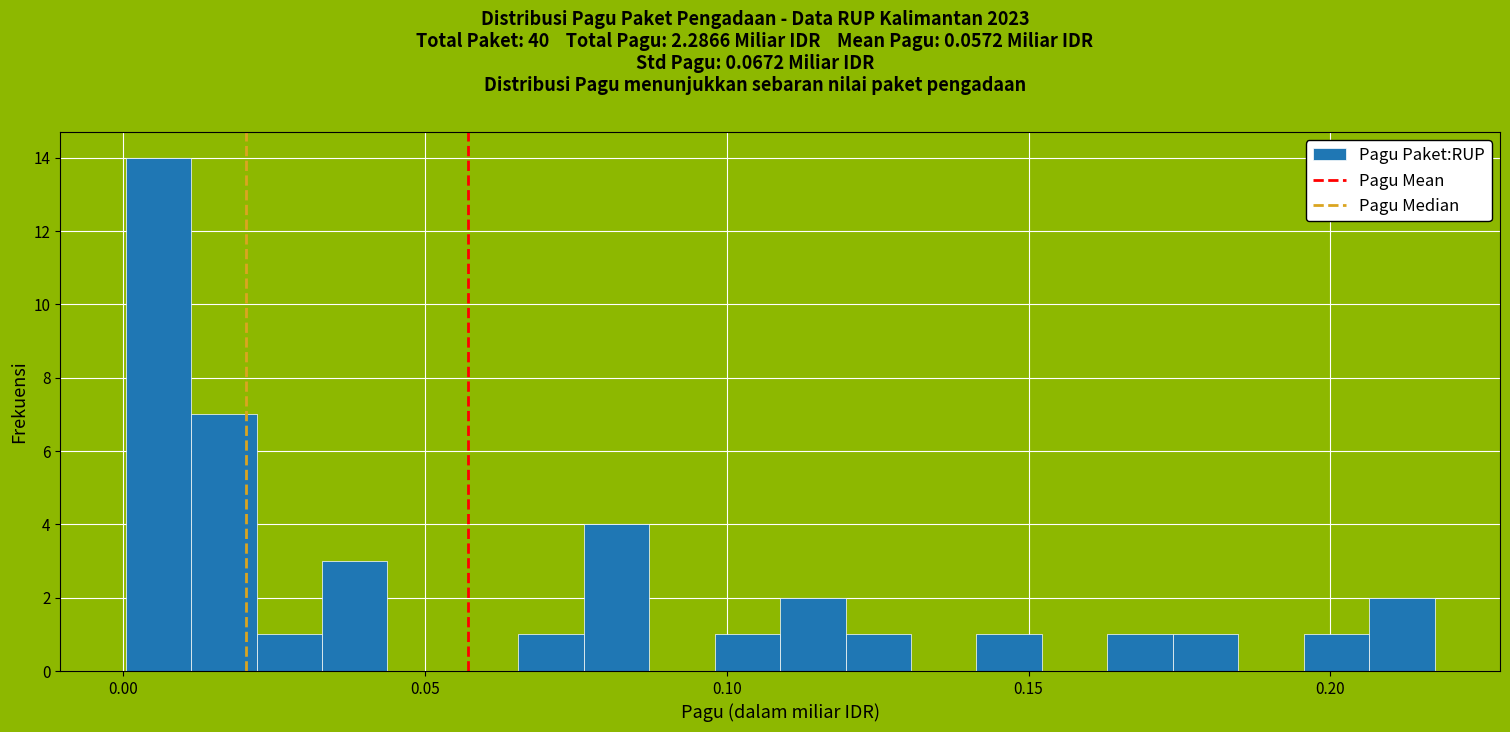

Around what value on the x-axis is the tallest bar? Give the approximate position of its centre, as read against the axis.

0.005